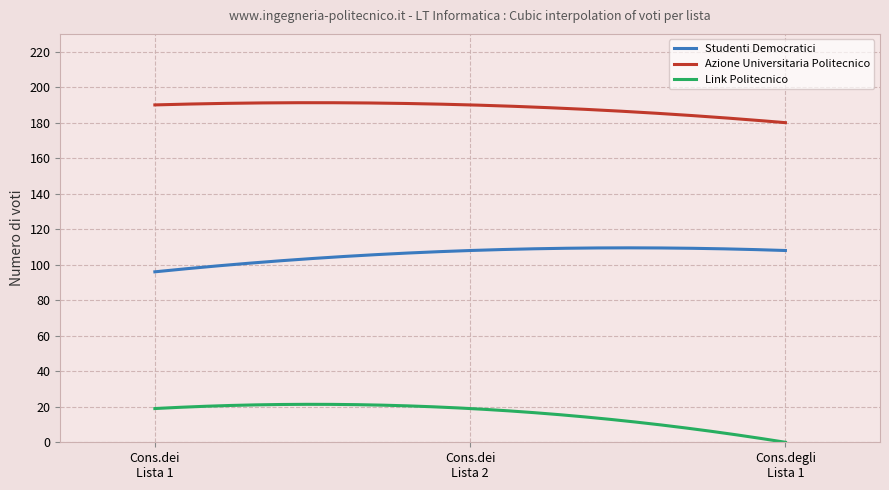

List the series in order of their peak value, highest first.

Azione Universitaria Politecnico, Studenti Democratici, Link Politecnico